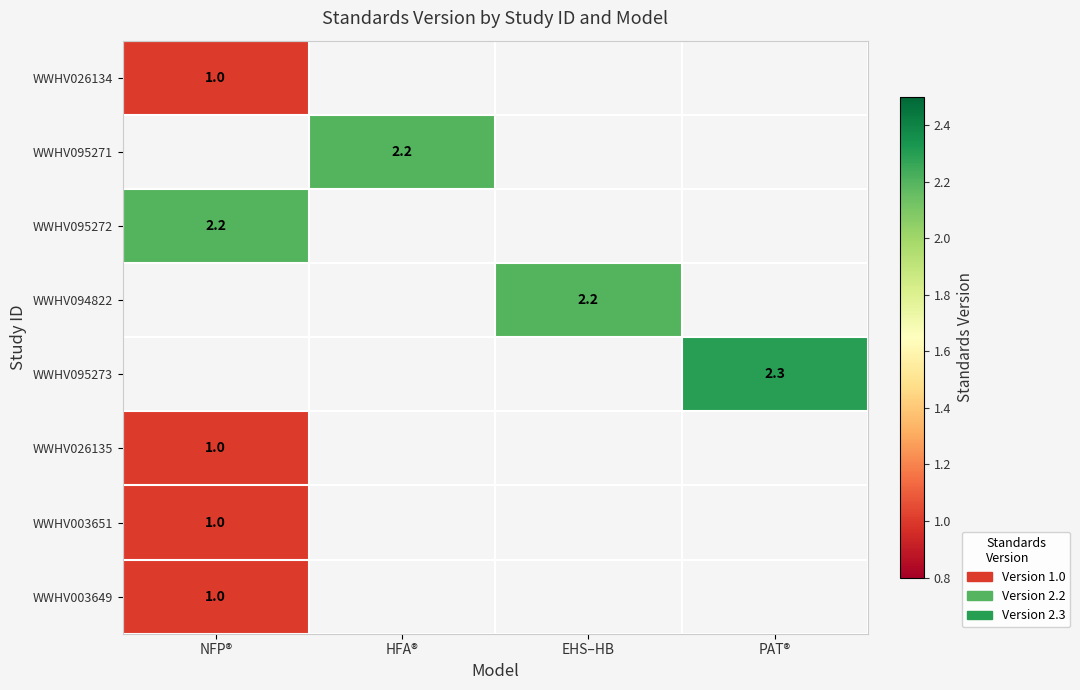

The value of WWHV003649 at NFP® is 1.5. True or false?

False